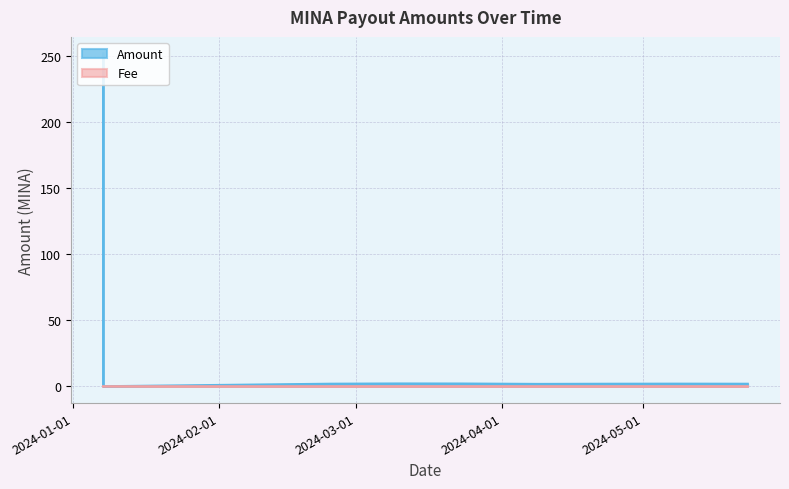

What position from the right is 2024-05-23 02:42:00?

1